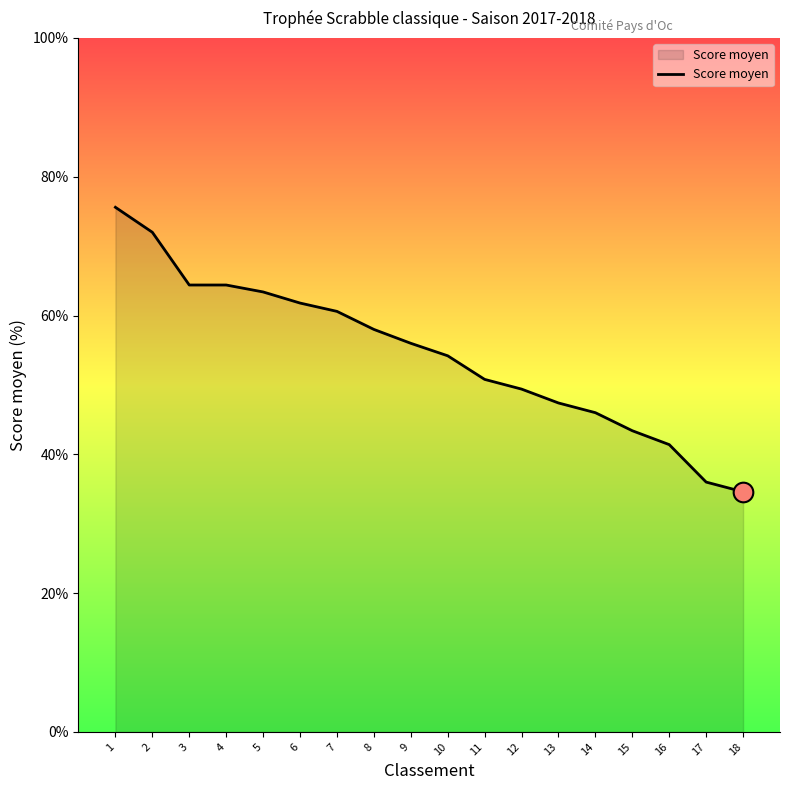

What is the change in value from 9 to 16?

-14.6